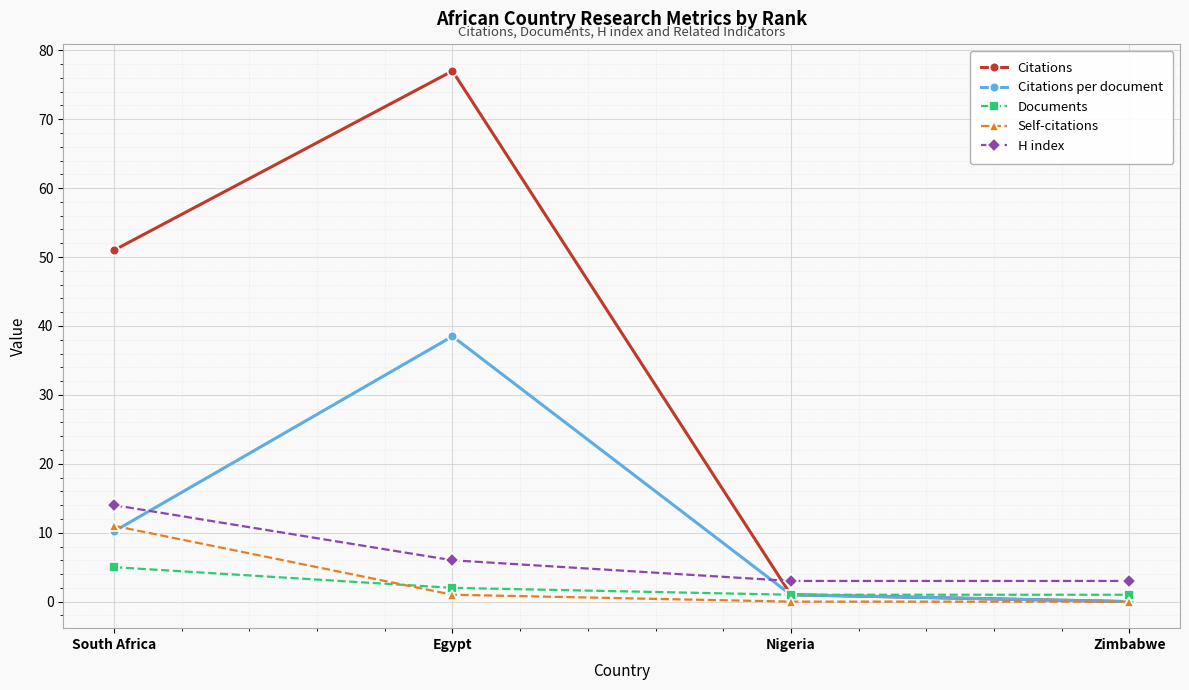

What is the difference between the second highest and second lowest values in the Self-citations series?

1.0